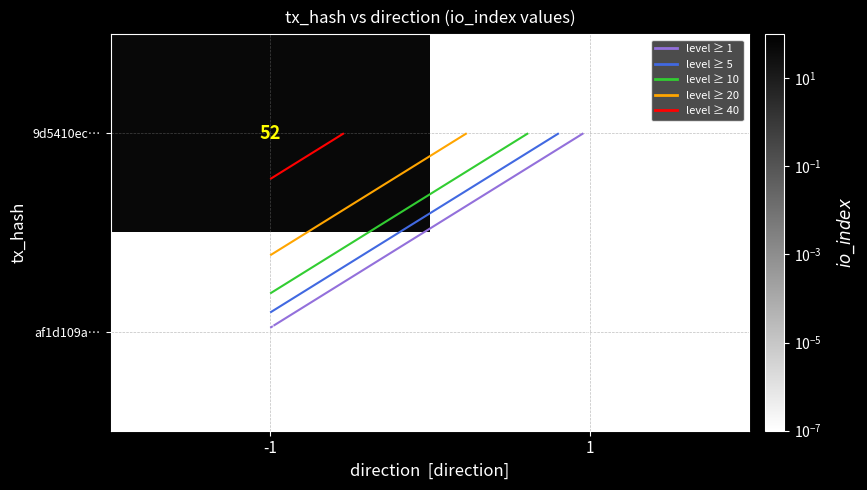

List the series in order of their peak value, highest first.

9d5410ec…, af1d109a…